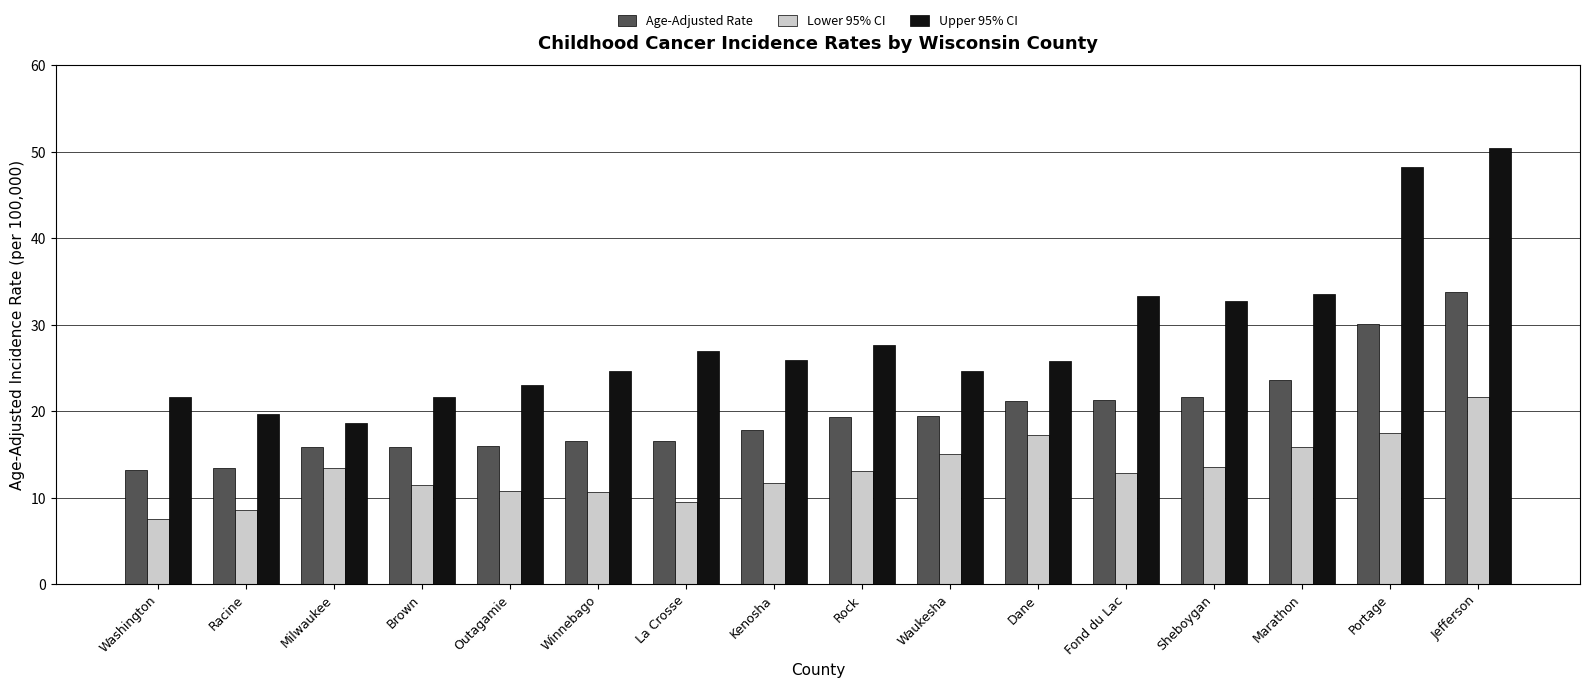

What is the approximate value of Upper 95% CI at Washington?

21.6